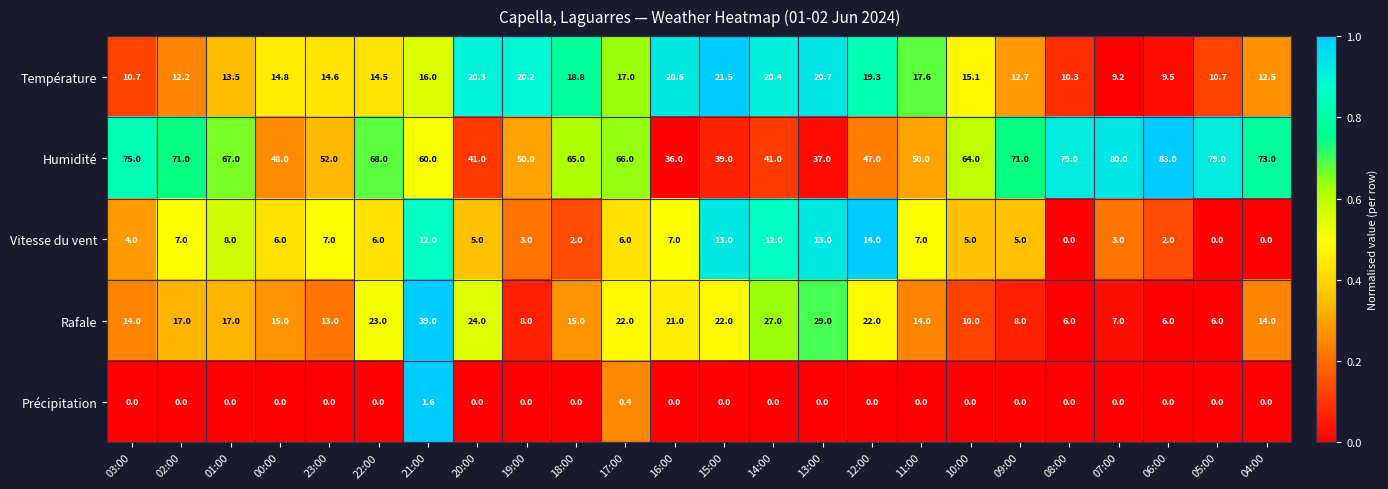

What is the sum of all Rafale values?

399.0